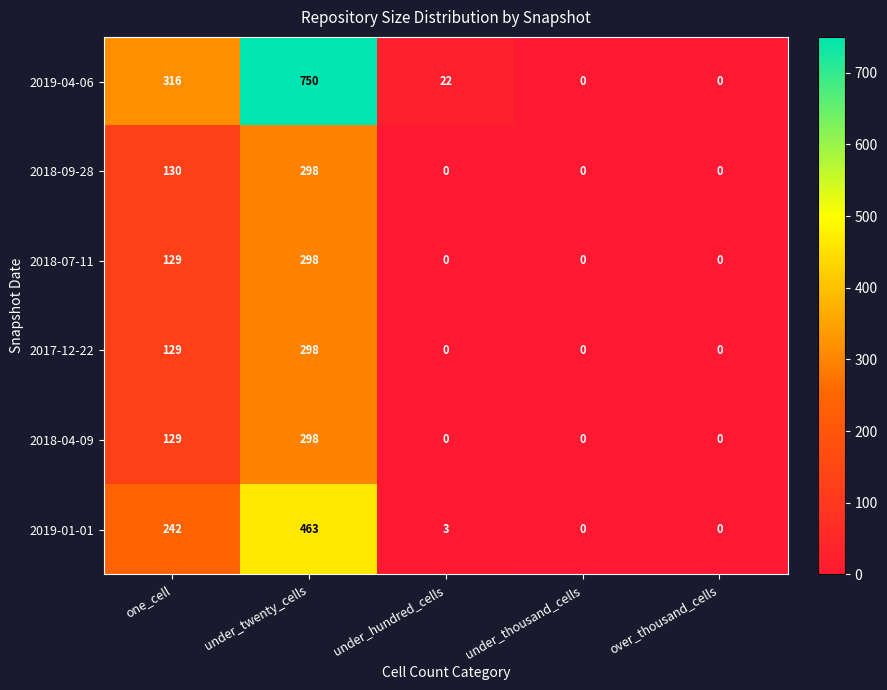

The value of 2017-12-22 at under_hundred_cells is 178. True or false?

False